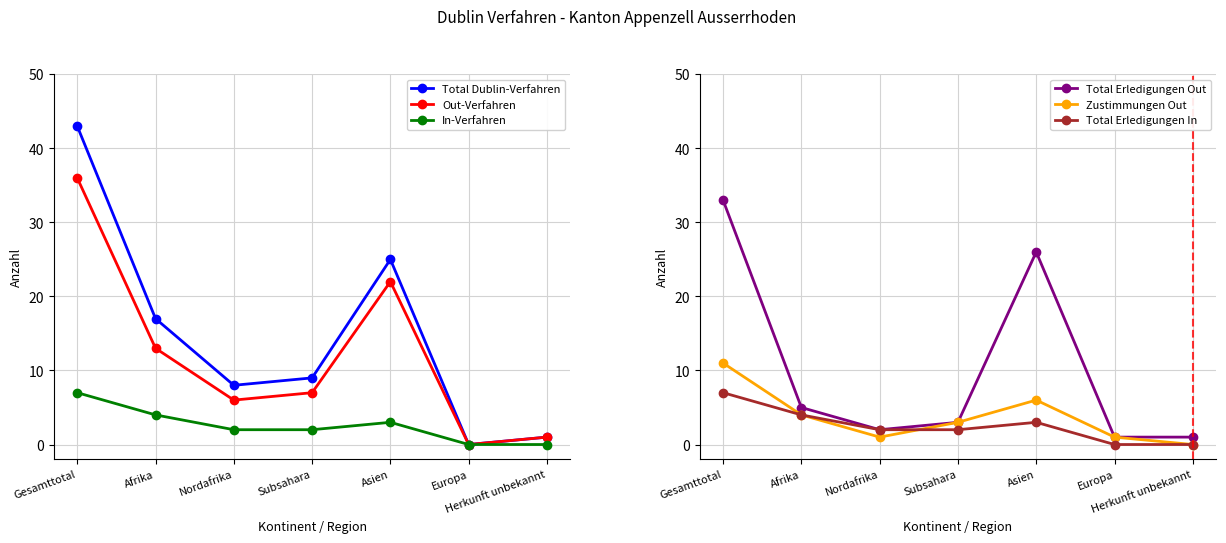

What position from the left is Subsahara?

4